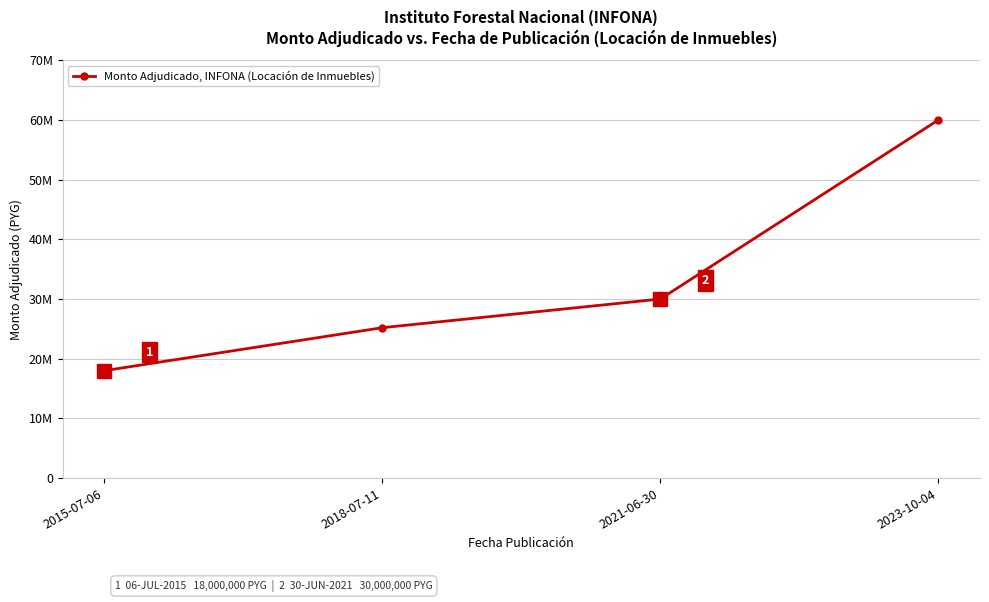

At which category does the chart reach its minimum across all series?

2015-07-06